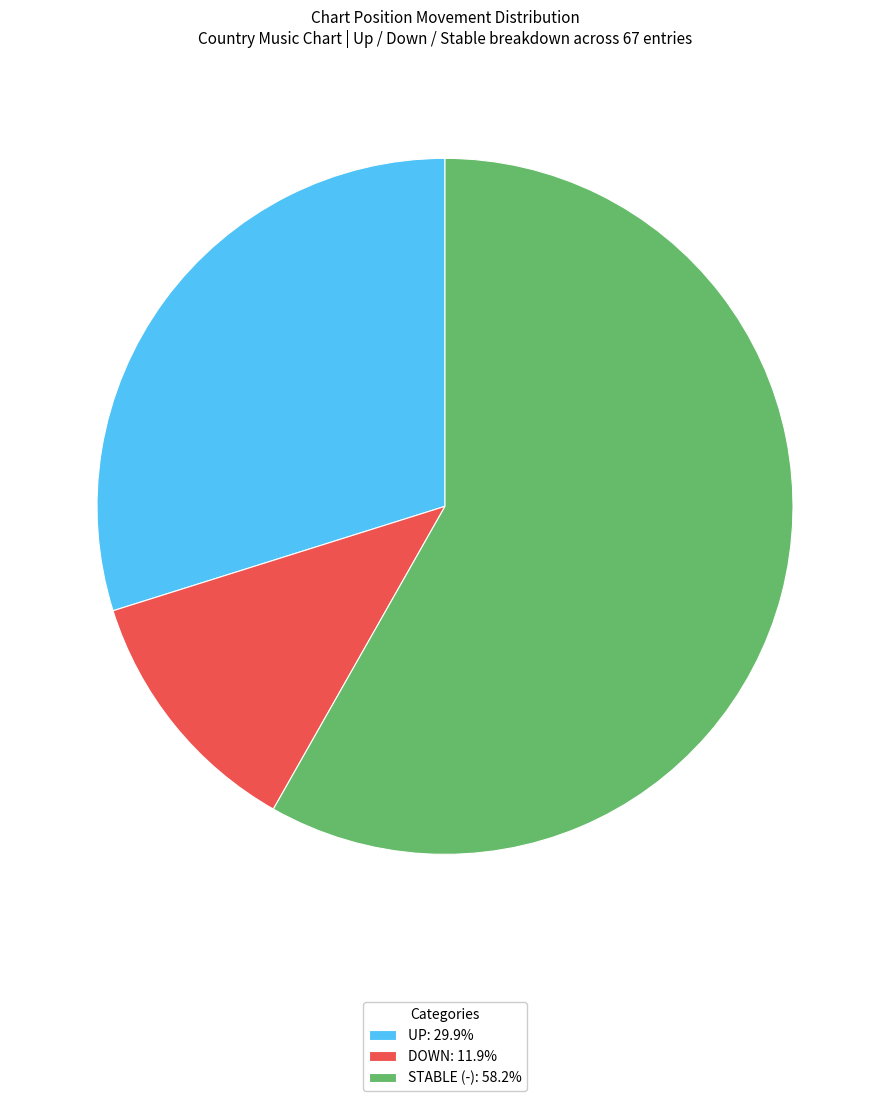

Does STABLE (-): 58.2% represent more than half of the total?

Yes